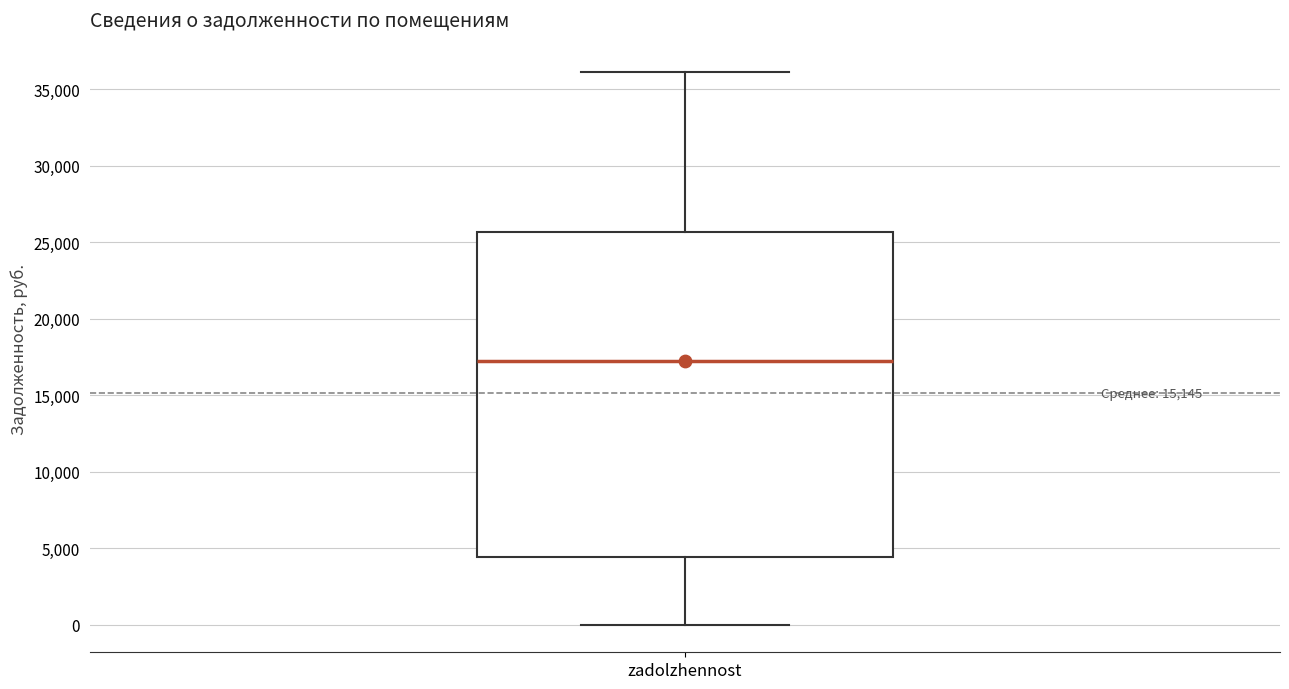

Read this box plot against the y-axis: the position of the median line, the range covered by the box, and the ends of both whiskers. The values are not printed on the chart, so give them approximately, as read against the axis.

median 17500, box 4500 to 25500, whiskers 0 to 36000